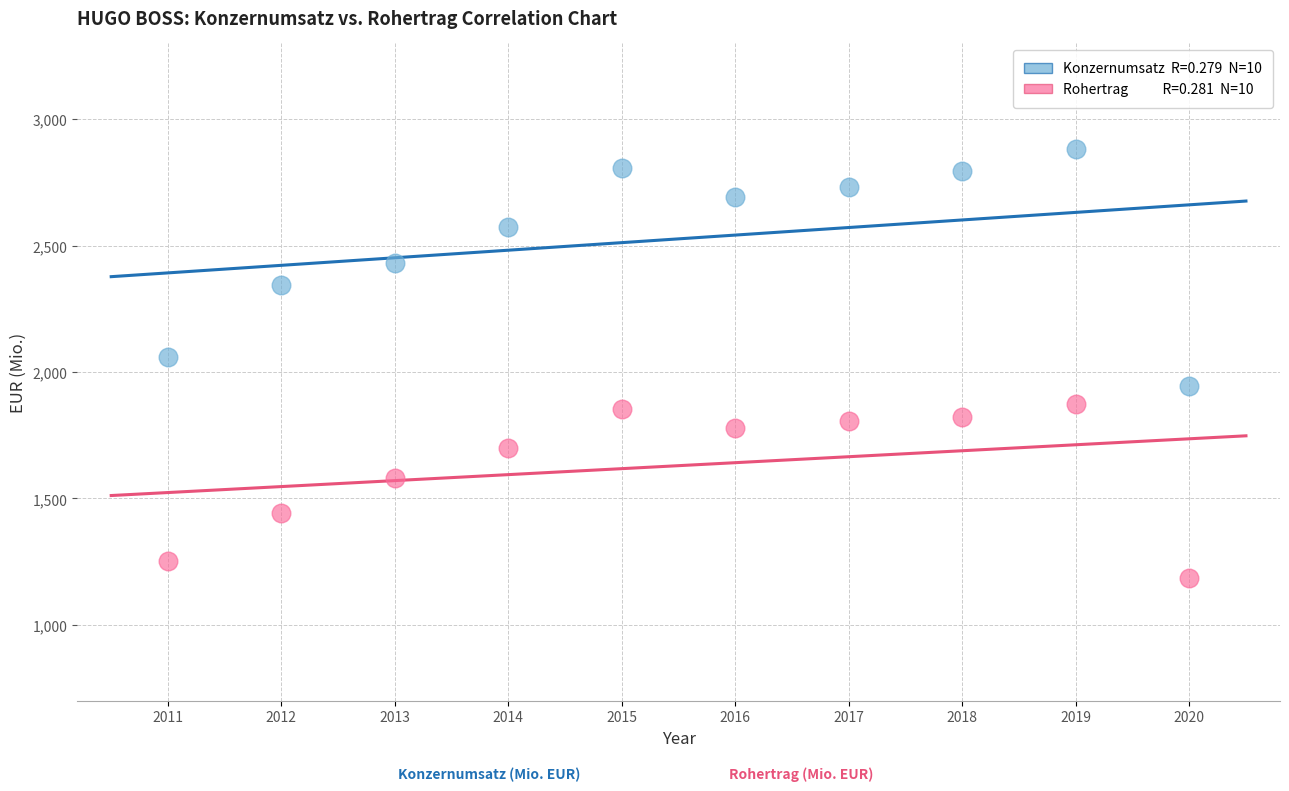

Across all data points, what is the range of X values (max minus min)?

9